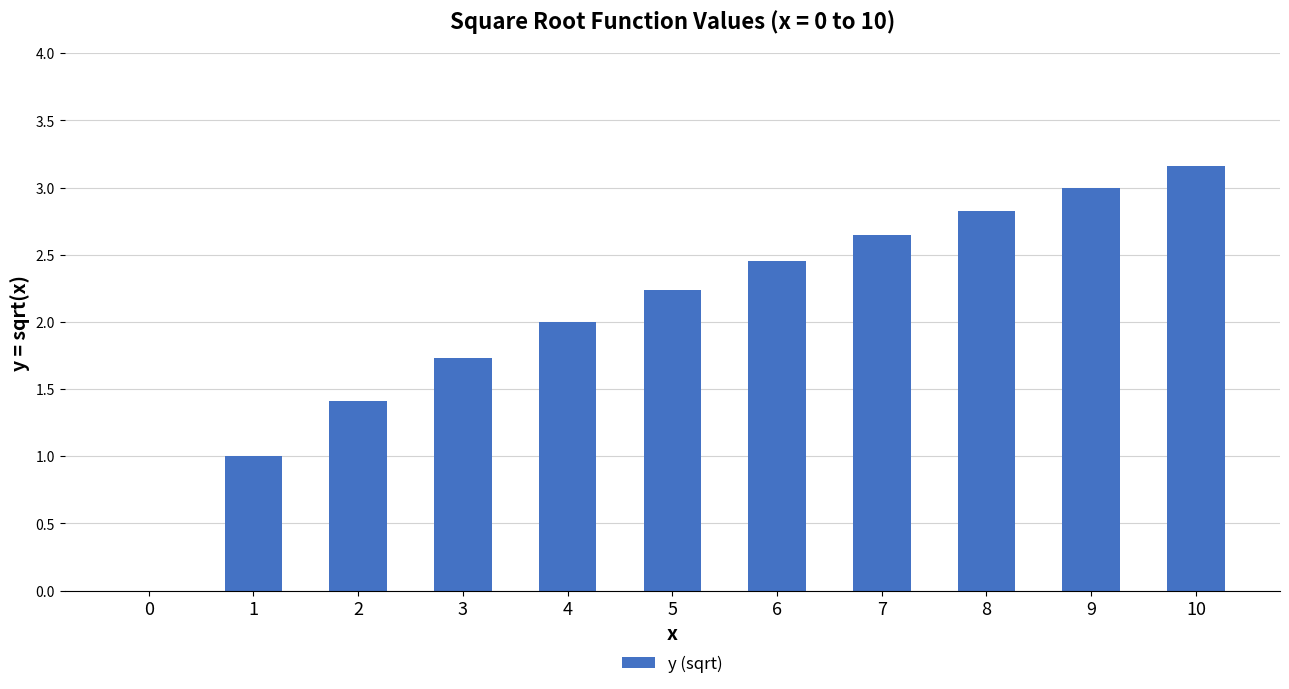

What is the sum of all values?

22.5